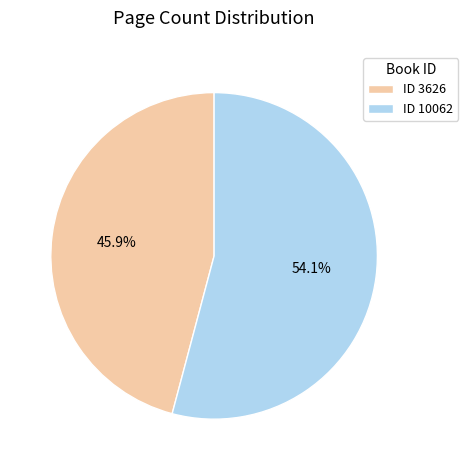

Is there any slice that represents more than half of the pie?

Yes